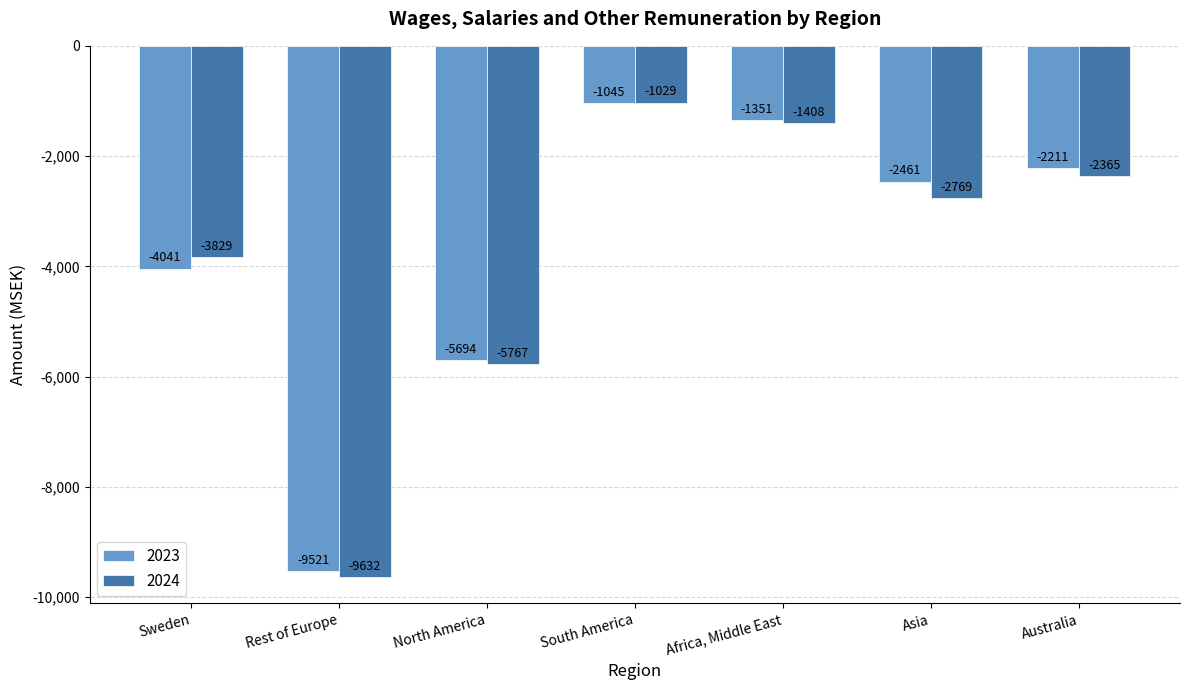

True or false: 2024 has a value of -1396 at Australia.

False